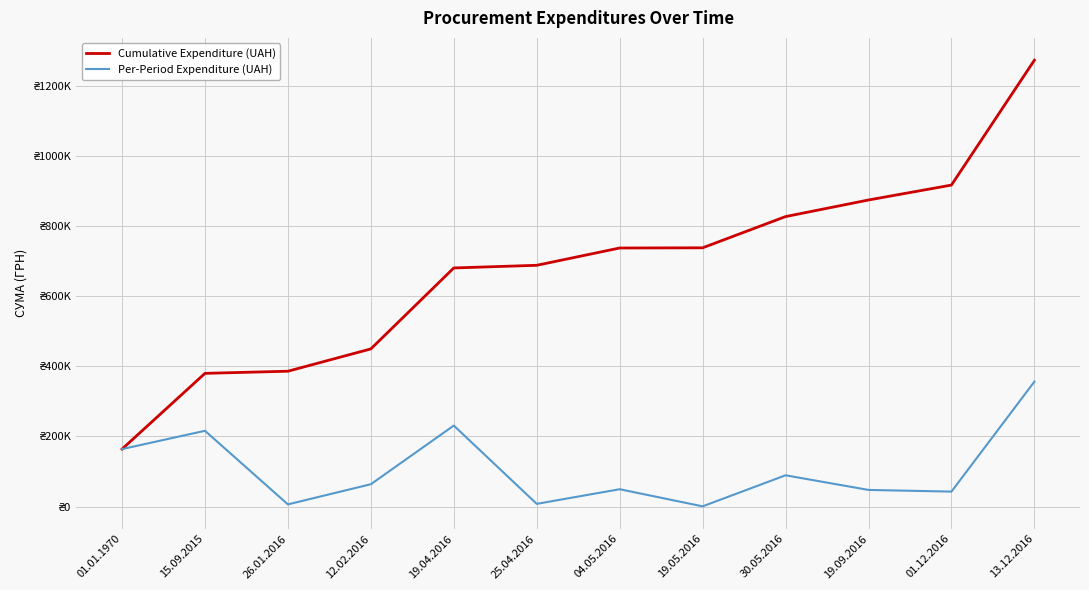

List the labels in order of Cumulative Expenditure (UAH) value, smallest first.

01.01.1970, 15.09.2015, 26.01.2016, 12.02.2016, 19.04.2016, 25.04.2016, 04.05.2016, 19.05.2016, 30.05.2016, 19.09.2016, 01.12.2016, 13.12.2016